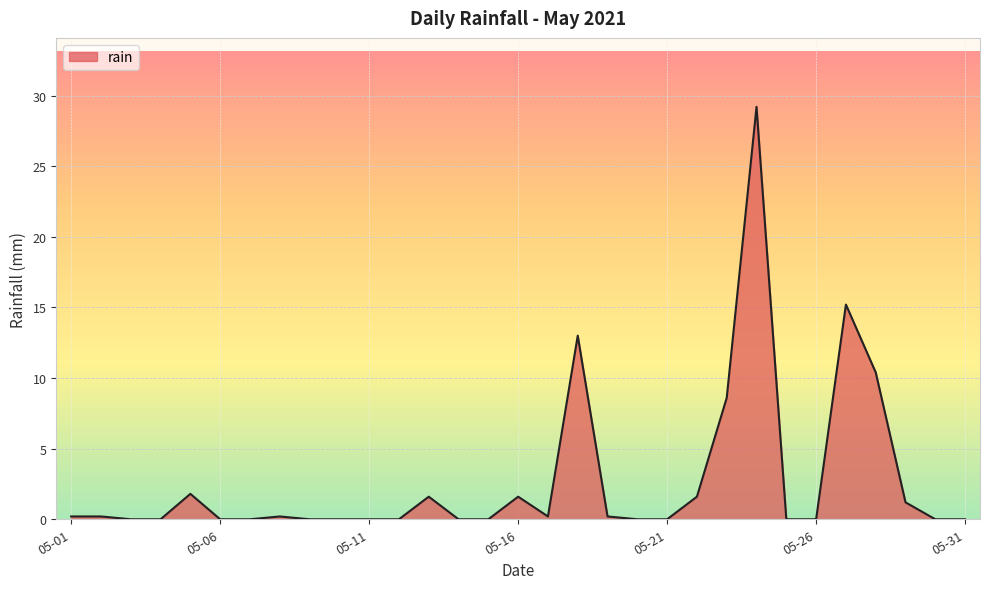

What is the difference between the maximum and minimum values?

29.2